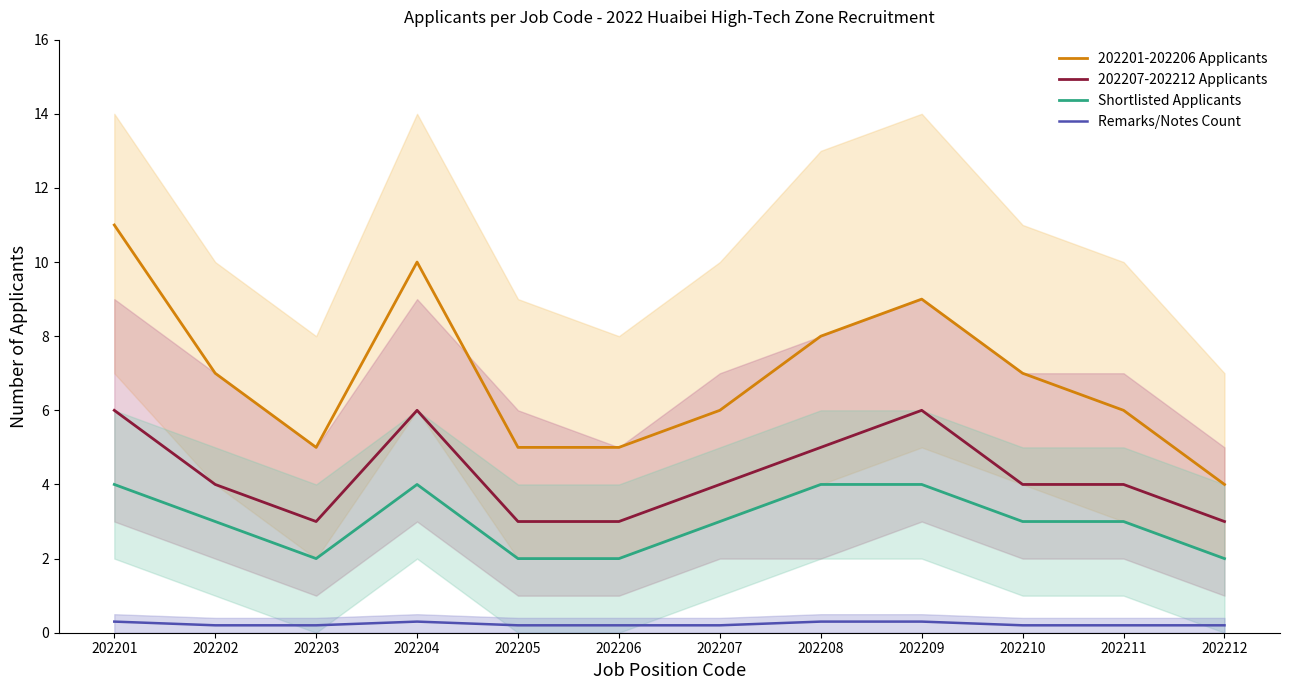

What is the value of the 202201-202206 Applicants point at the 6th from the left?

5.0